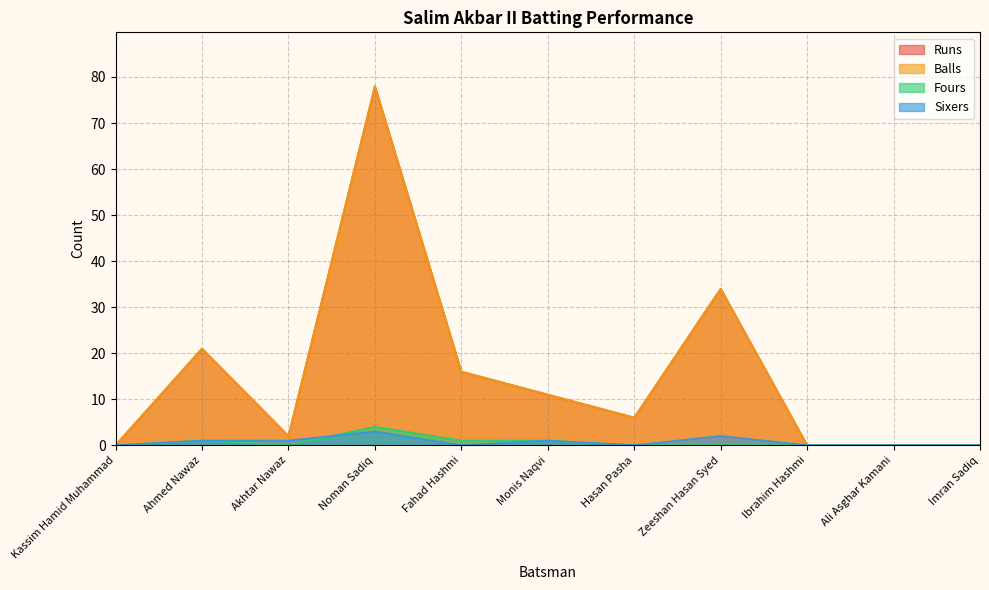

List the labels in order of Runs value, smallest first.

Kassim Hamid Muhammad, Ibrahim Hashmi, Ali Asghar Kamani, Imran Sadiq, Akhtar Nawaz, Hasan Pasha, Monis Naqvi, Fahad Hashmi, Ahmed Nawaz, Zeeshan Hasan Syed, Noman Sadiq